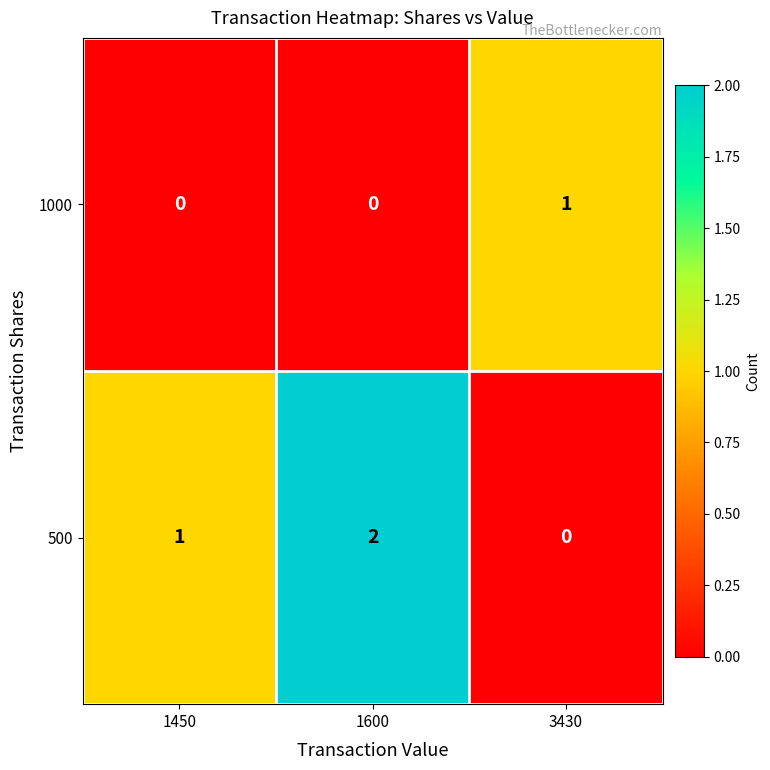

How many data points in 500 are less than 1?

1